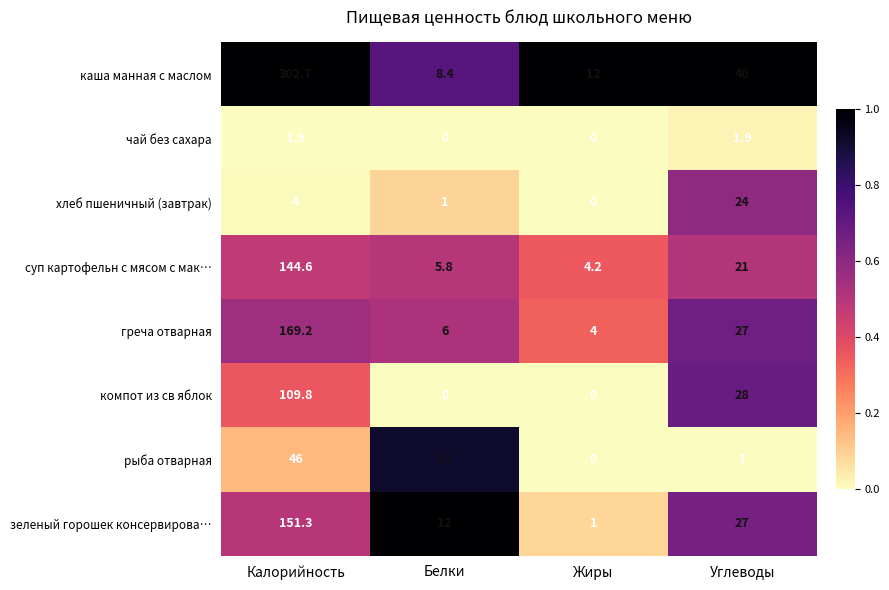

Which category has the highest value in the хлеб пшеничный (завтрак) series?

Углеводы